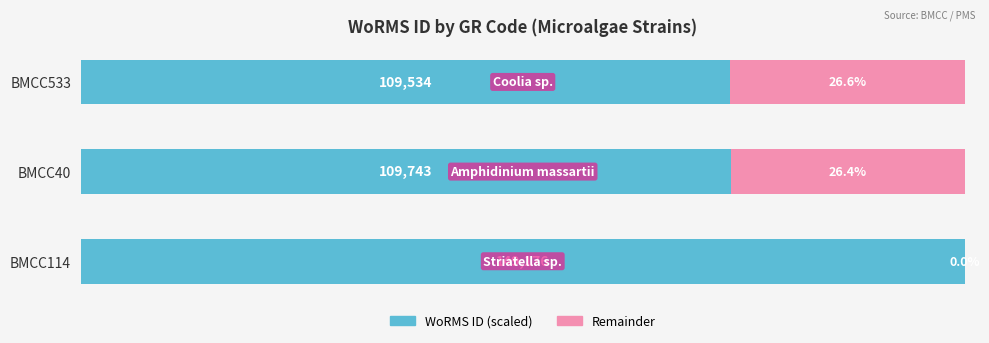

At which label is WoRMS ID (scaled) closest to 86?

BMCC40